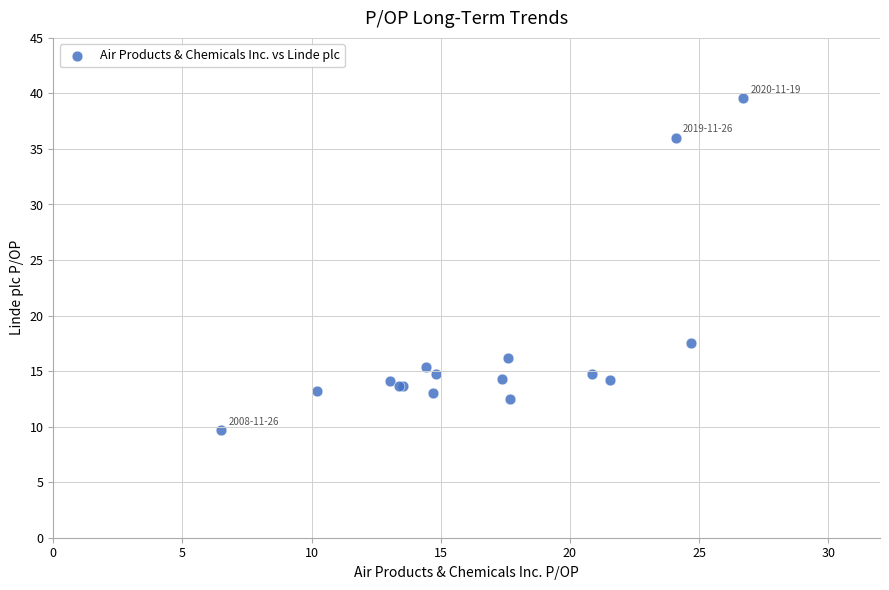

What Y value in the scatter plot is closest to 24?

17.6